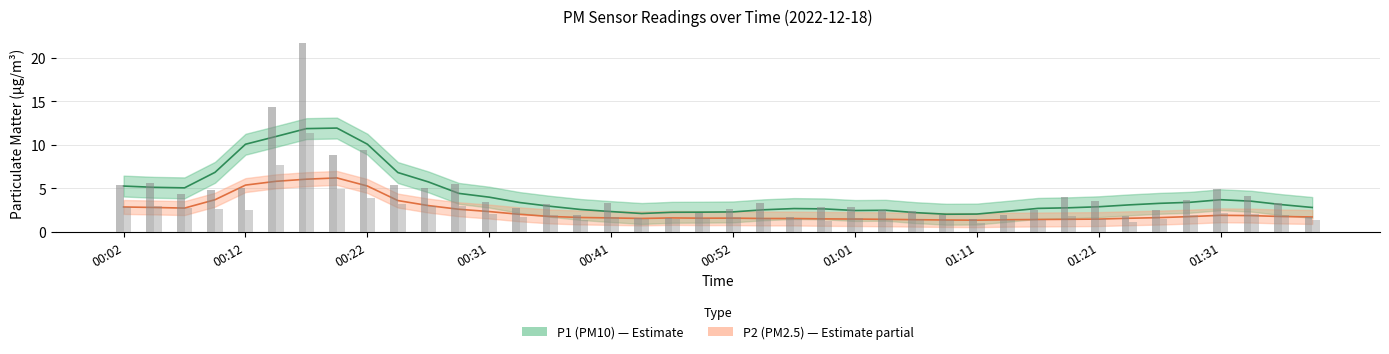

The P2 series shows 2.0 at 01:34. True or false?

True